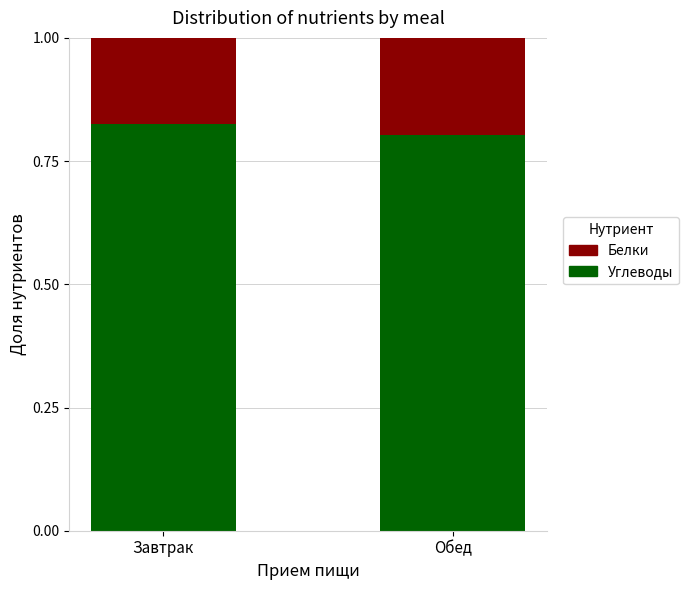

What is the sum of the Углеводы values at Обед and Завтрак?

1.6